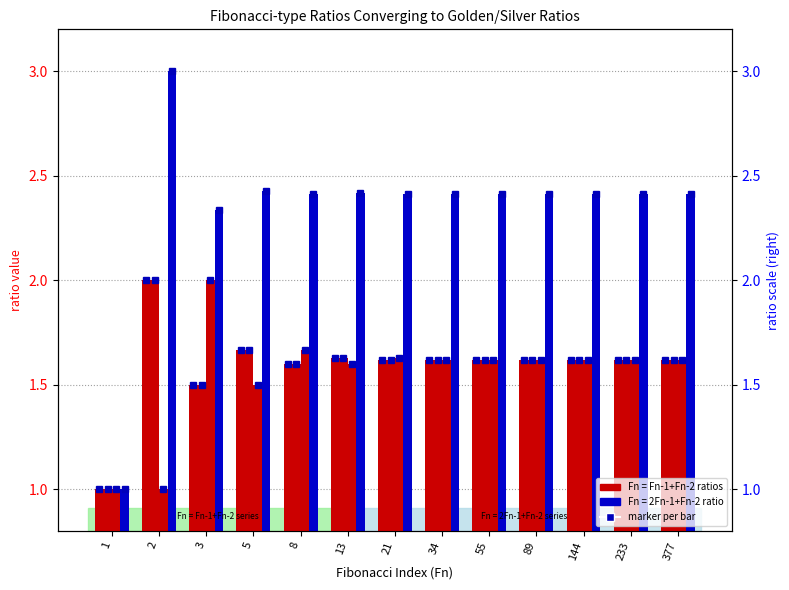

What is the maximum value shown in the chart?

3.0